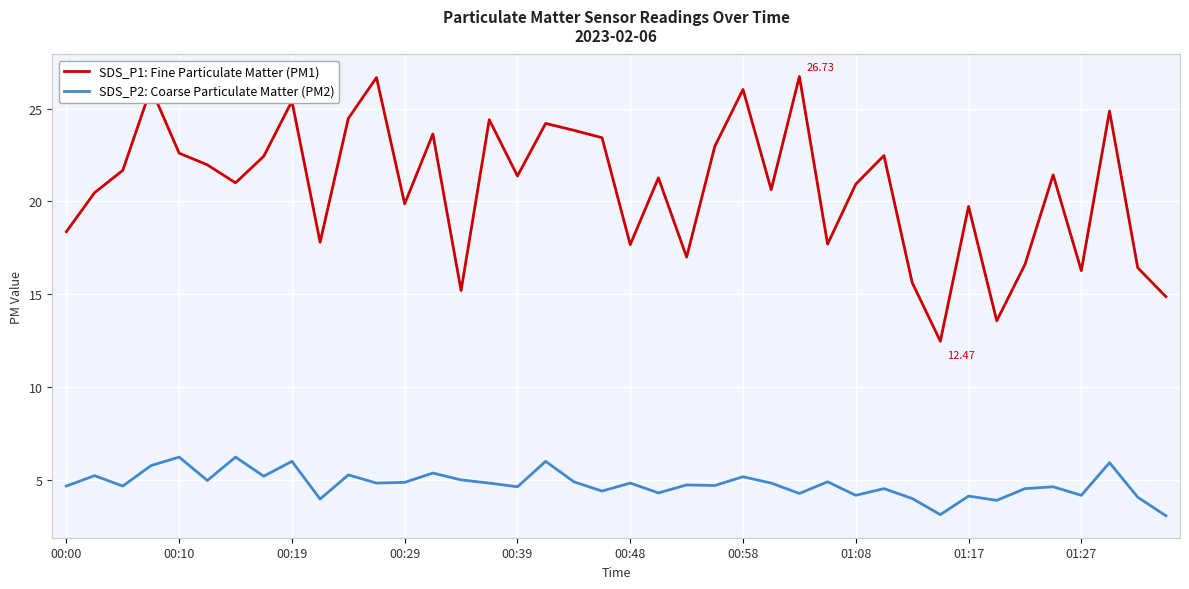

What is the average value of the SDS_P1: Fine Particulate Matter (PM1) series?

20.8